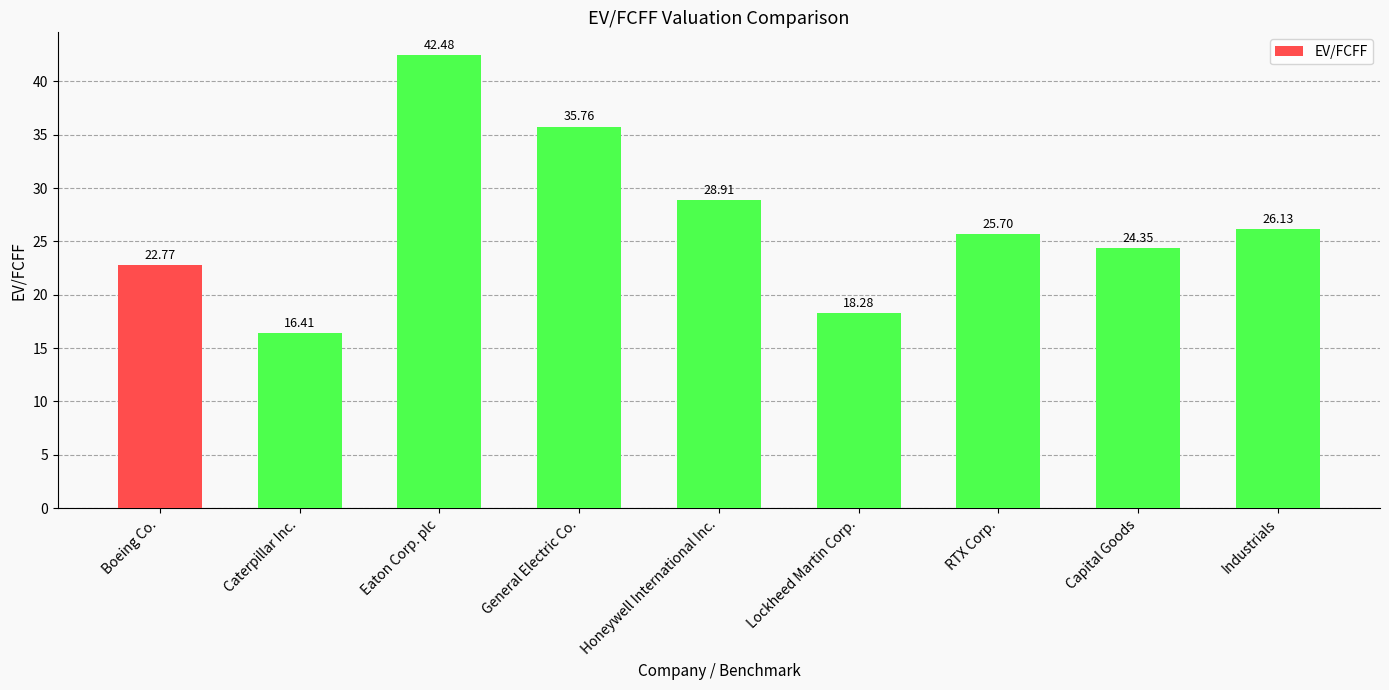

What position from the left is Honeywell International Inc.?

5